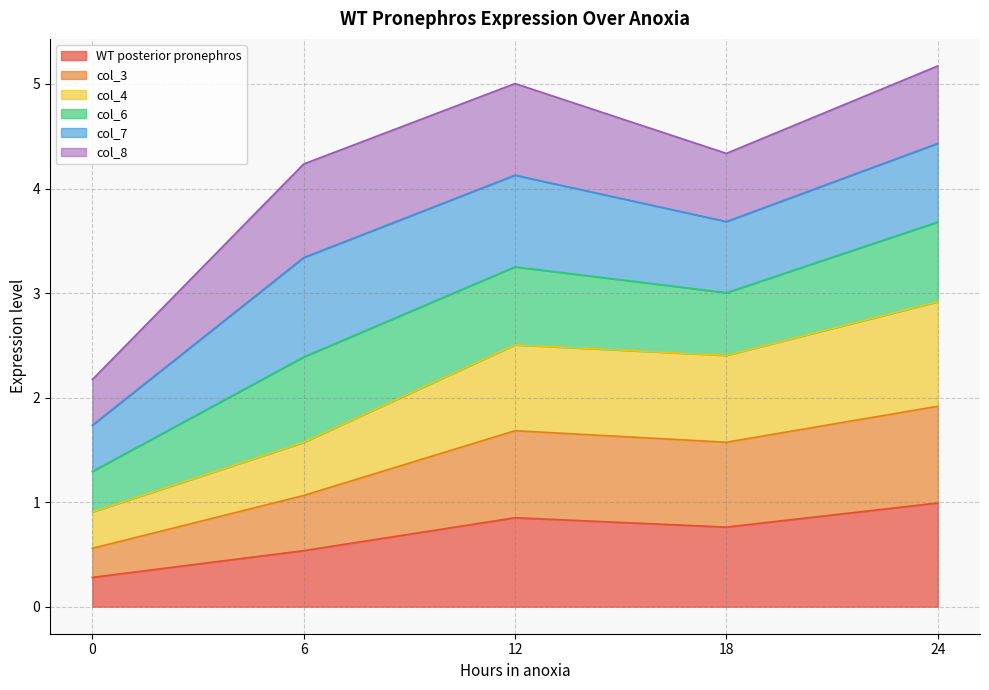

What is the total value across all series at 18?

4.3